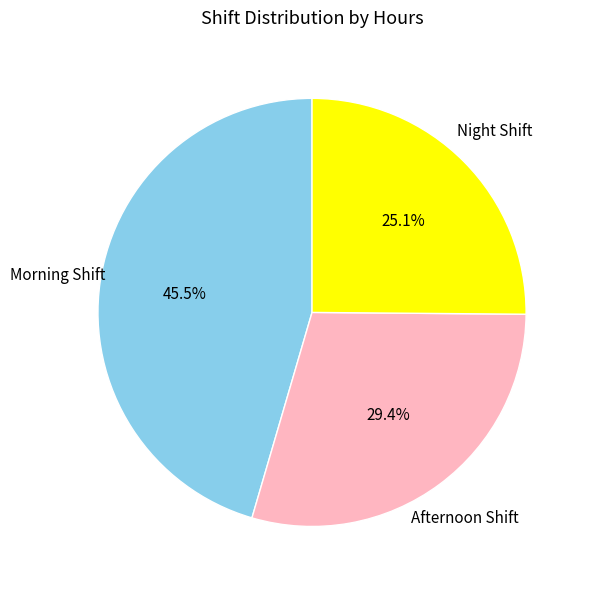

Does any single category account for the majority?

No